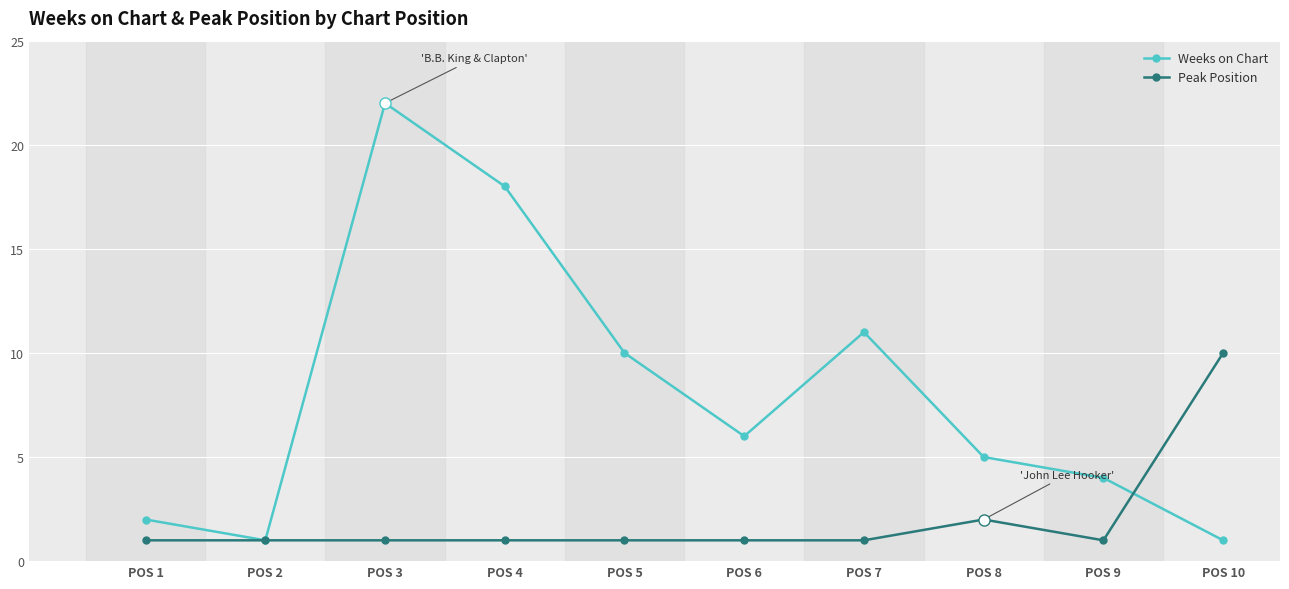

The Weeks on Chart series shows 10 at POS 3. True or false?

False